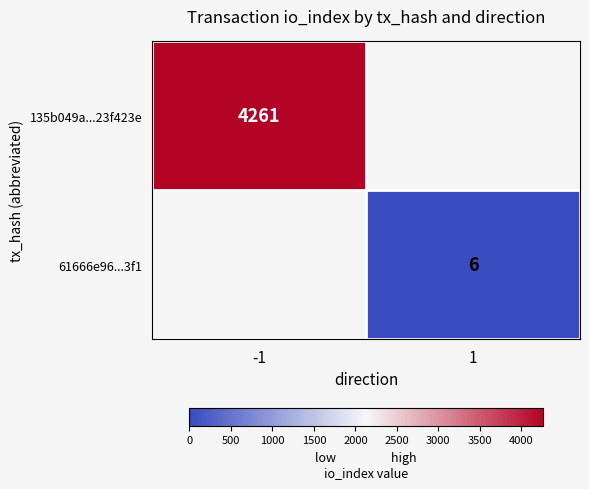

True or false: 135b049a...23f423e has a value of 6477 at -1.

False